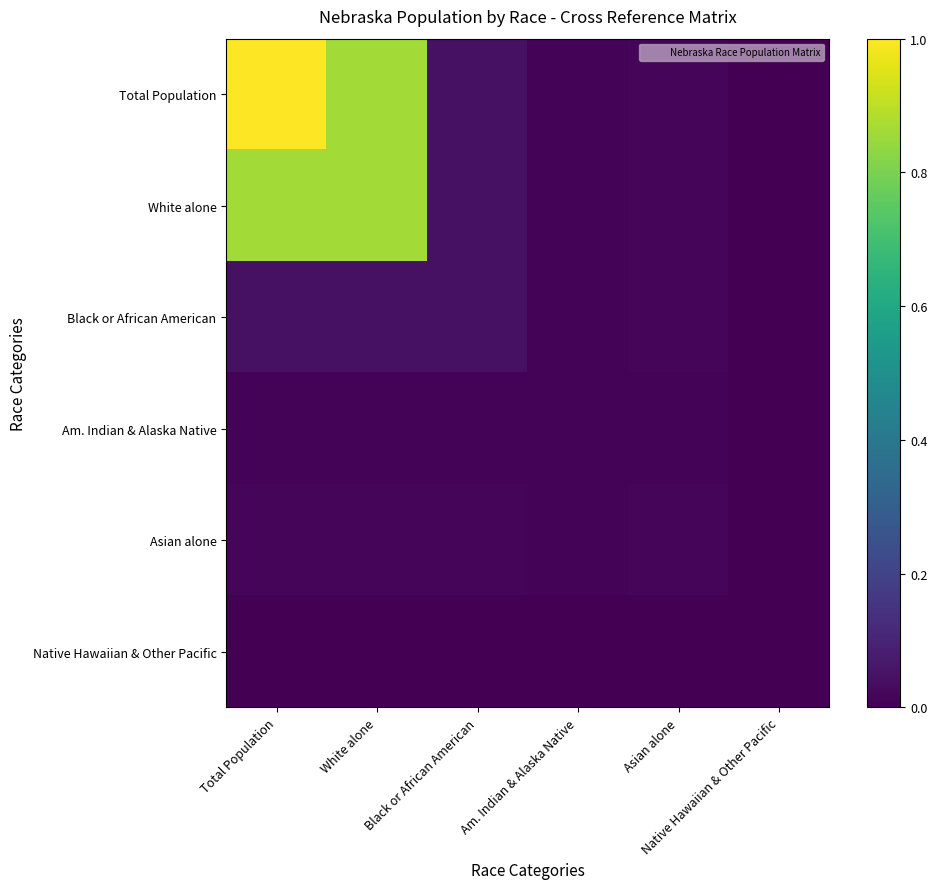

At how many categories does at least one series exceed 0?

6